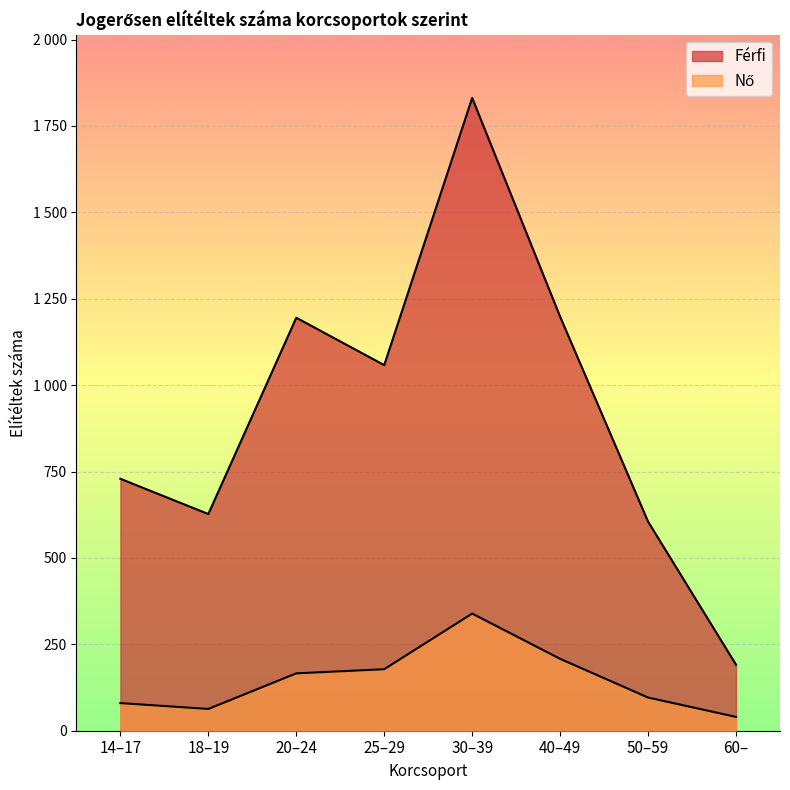

Which series has the largest total across all categories?

Férfi